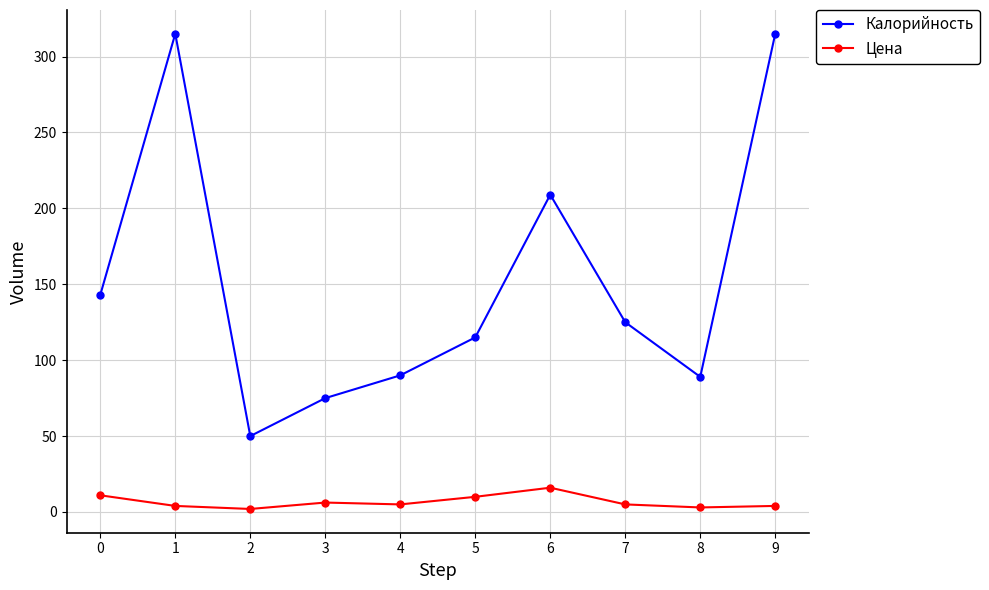

True or false: Цена and Калорийность cross at least once.

False